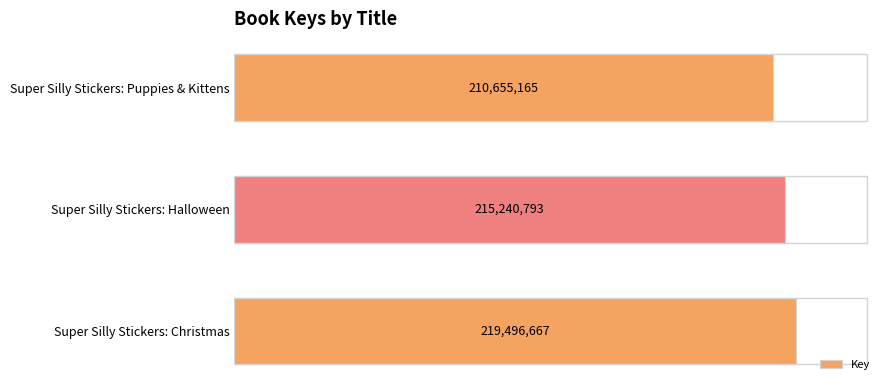

List the labels in order of value, smallest first.

Super Silly Stickers: Puppies & Kittens, Super Silly Stickers: Halloween, Super Silly Stickers: Christmas